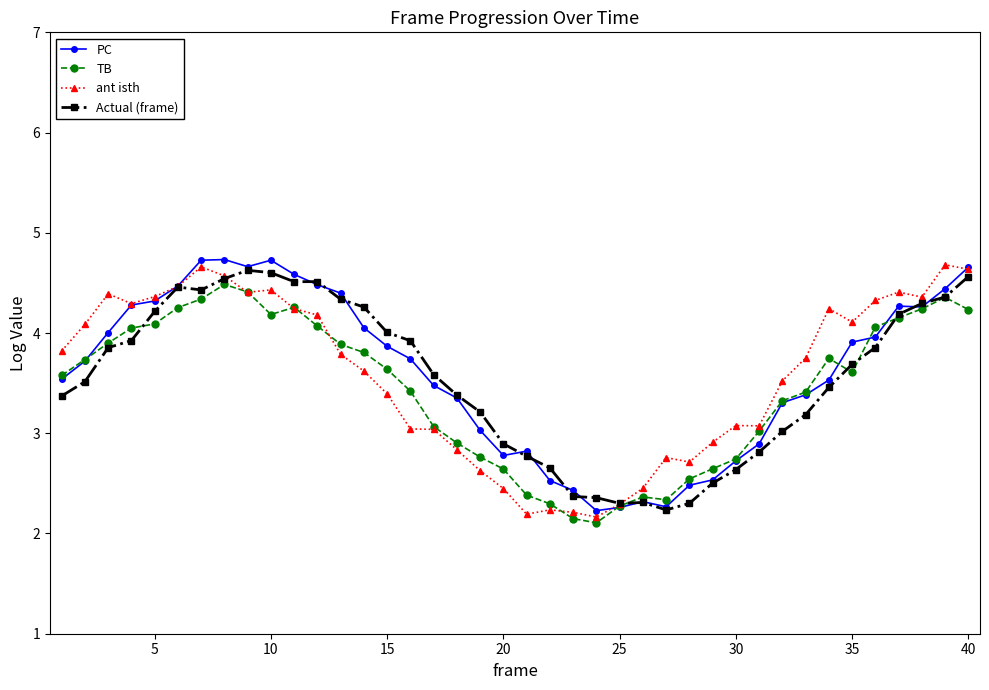

What is the value of the PC point at the 31st from the left?

2.9